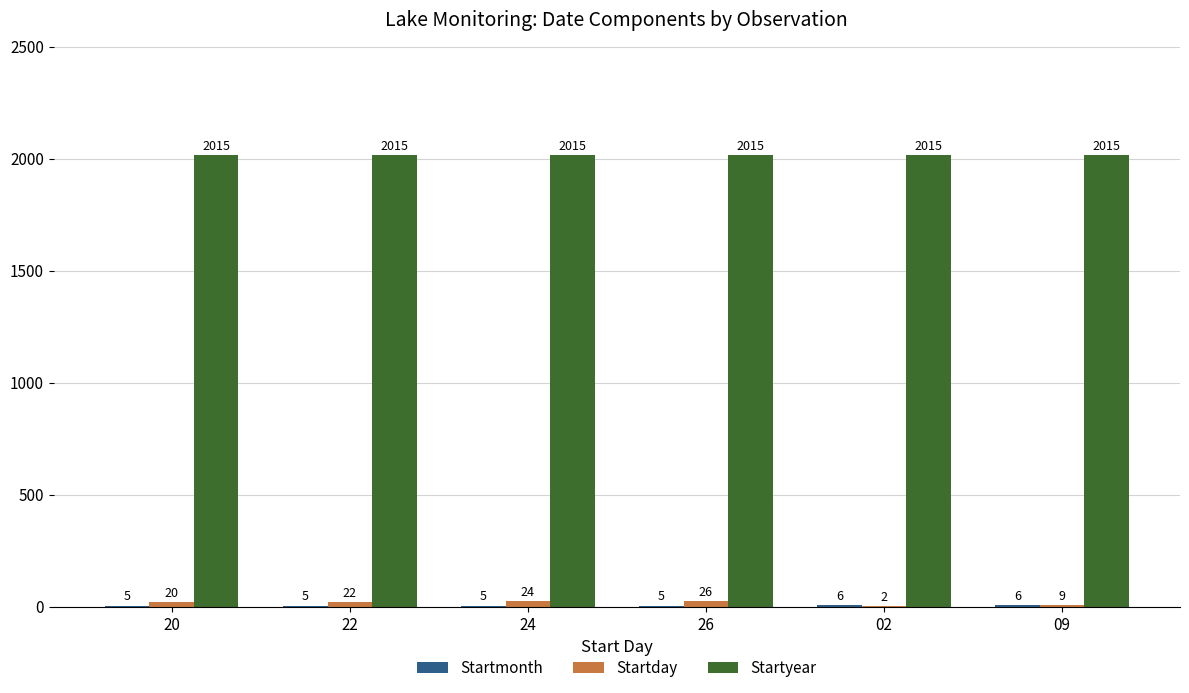

What is the total value across all series at 20?

2040